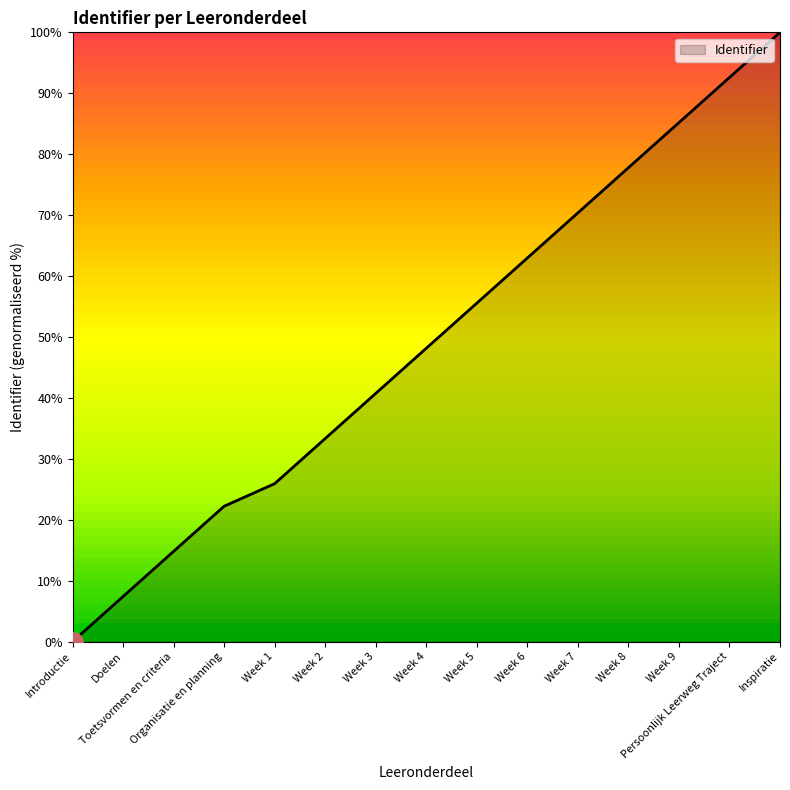

List the labels in order of value, largest first.

Inspiratie, Persoonlijk Leerweg Traject, Week 9, Week 8, Week 7, Week 6, Week 5, Week 4, Week 3, Week 2, Week 1, Organisatie en planning, Toetsvormen en criteria, Doelen, Introductie